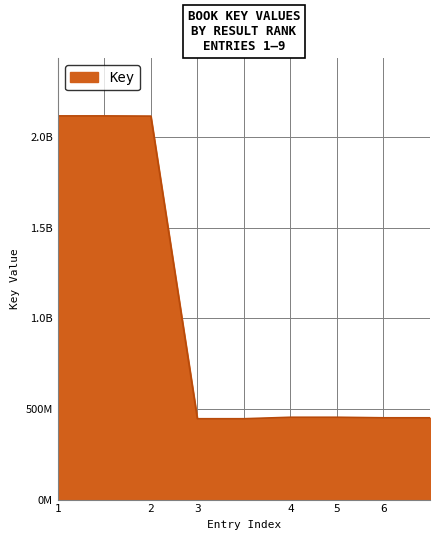

At which label is the value closest to 1281875864?

4